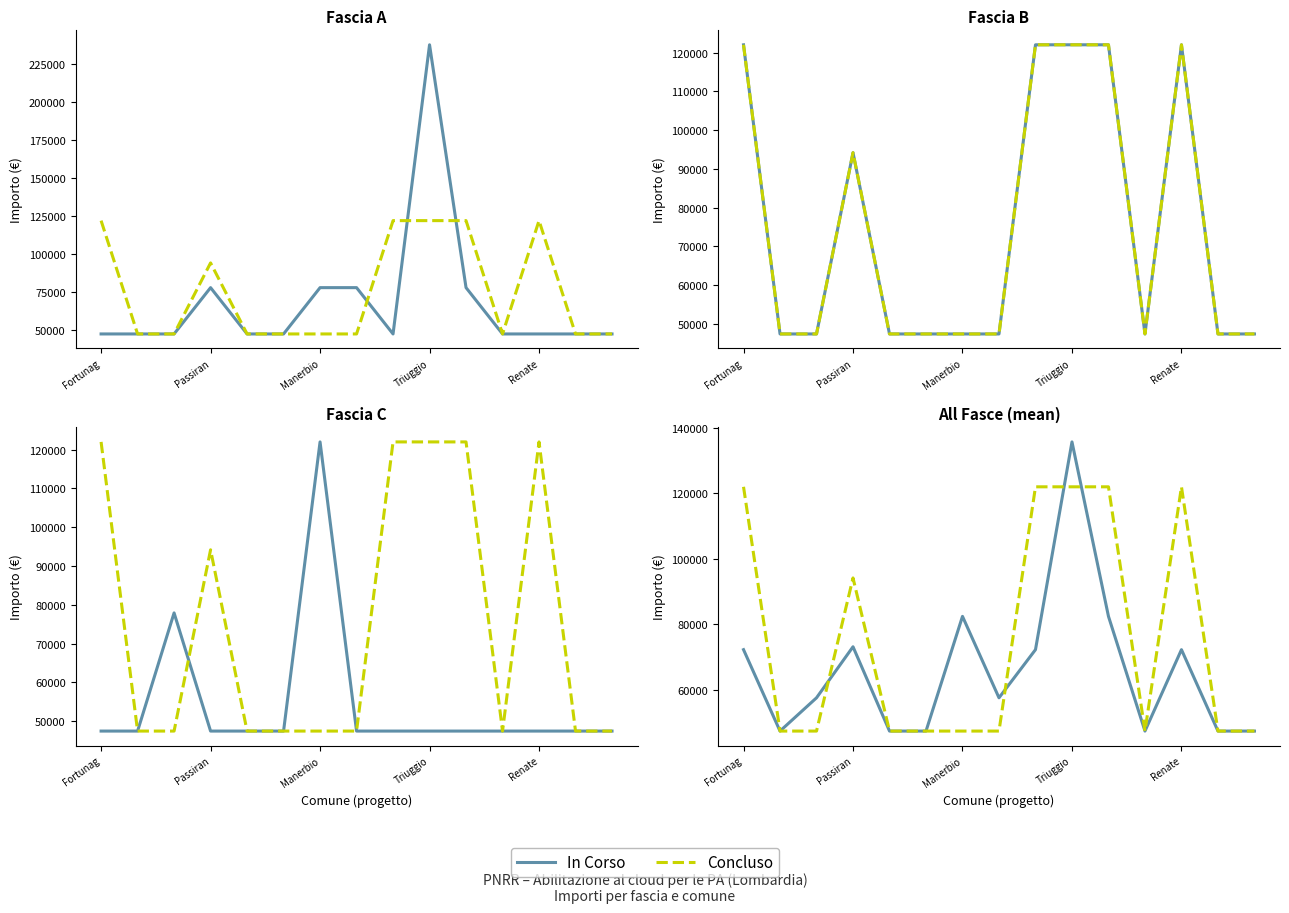

What is the difference between the maximum and minimum values in the Concluso series?

74565.0